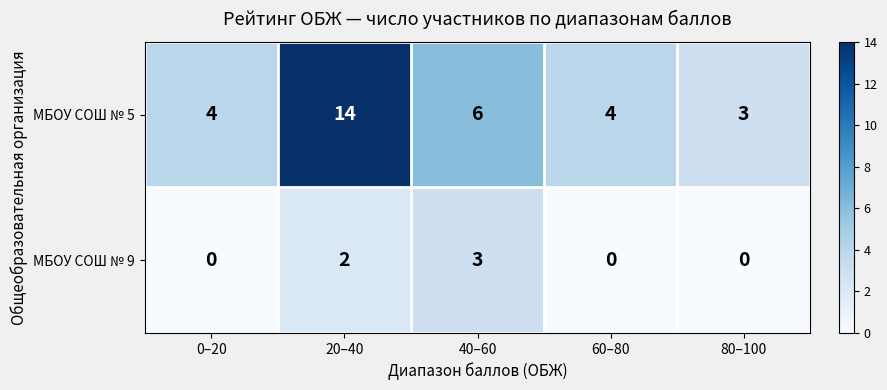

Reading left to right, list all the values displayed in this chart.

МБОУ СОШ № 5: 0–20=4	20–40=14	40–60=6	60–80=4	80–100=3
МБОУ СОШ № 9: 0–20=0	20–40=2	40–60=3	60–80=0	80–100=0